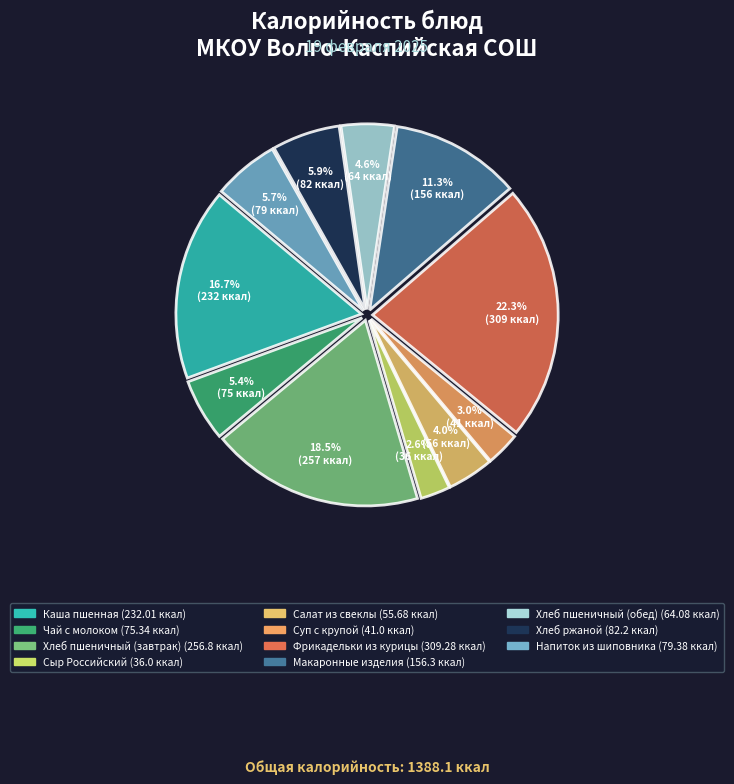

How many segments does this pie chart have?

11